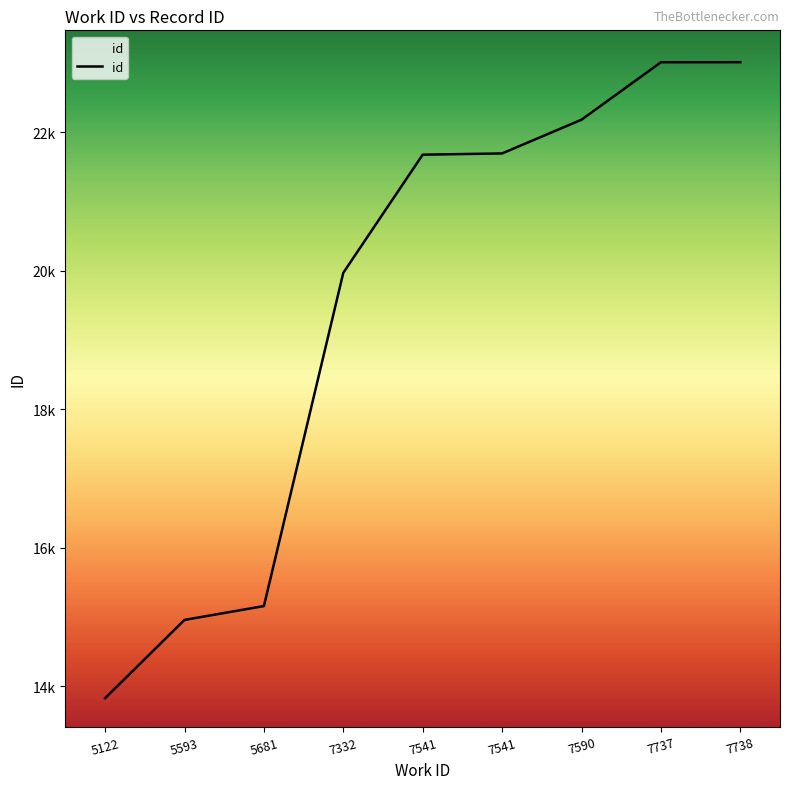

What is the change in value from 7541 to 7737?

+1335